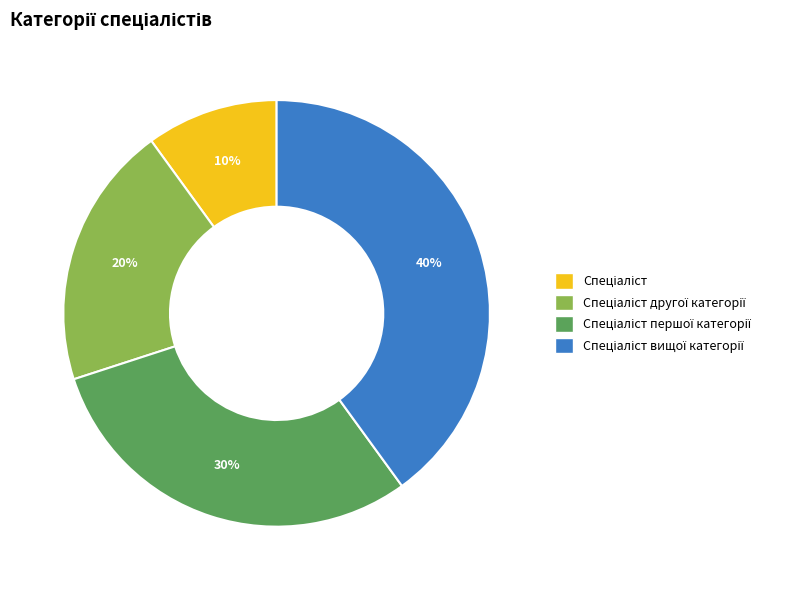

How many segments does this pie chart have?

4